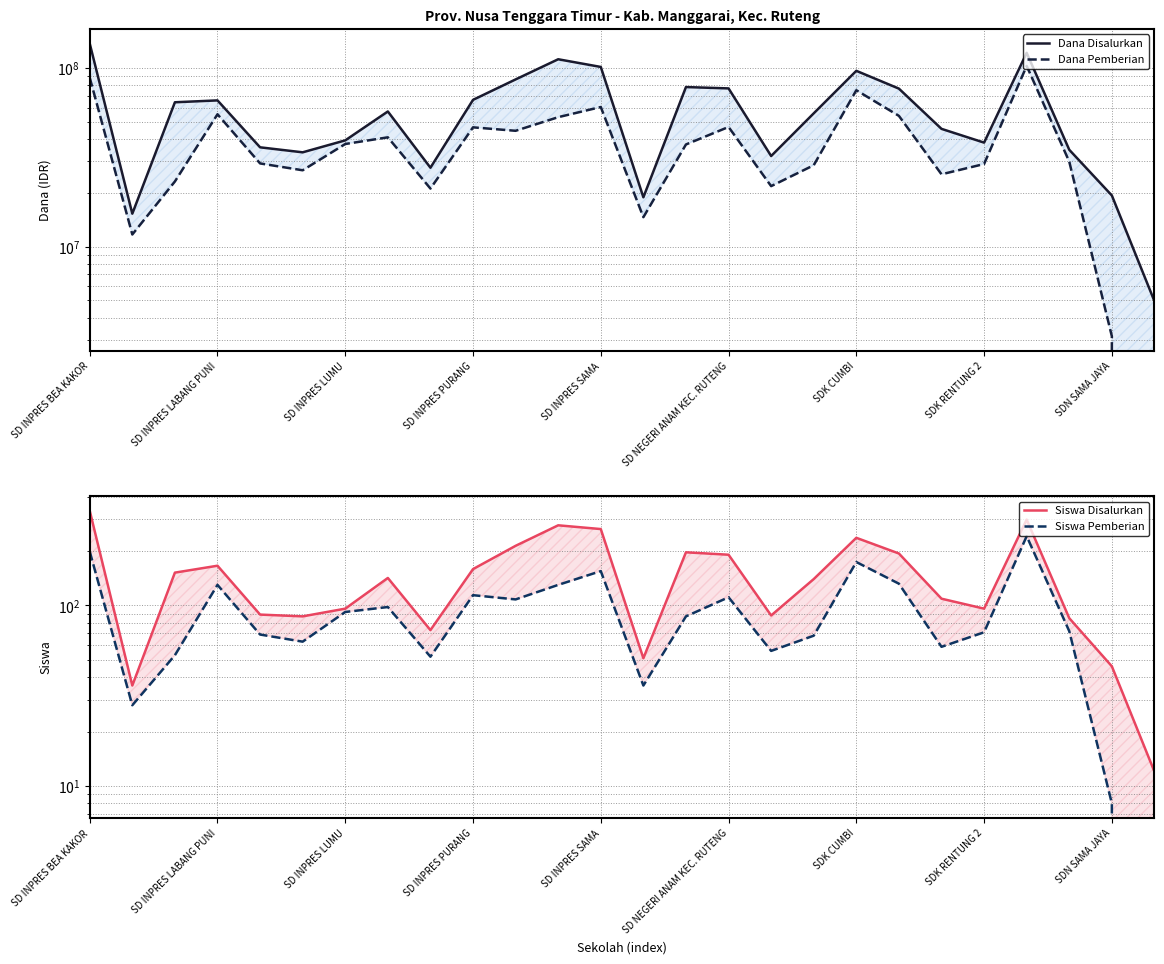

At how many categories does at least one series exceed 115926771?

2